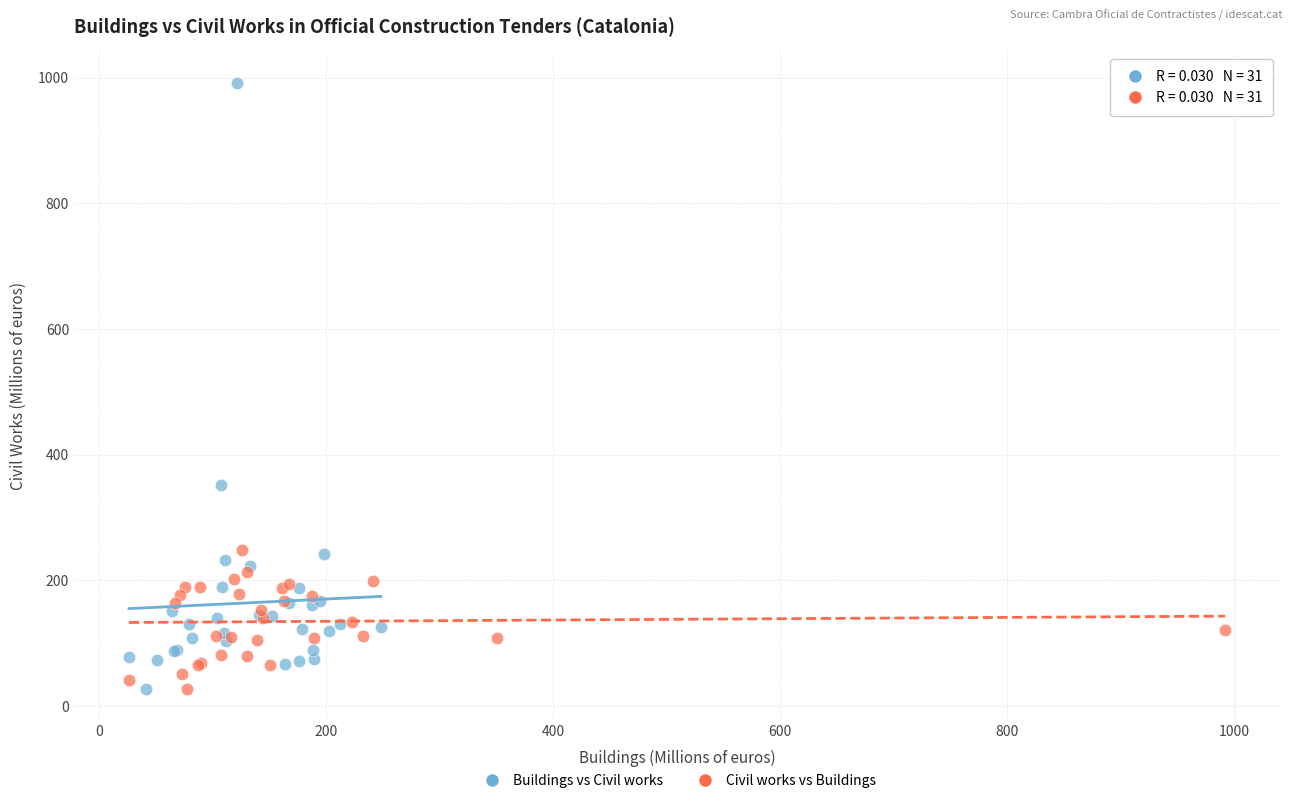

Which series has the widest spread of Y values?

Buildings vs Civil works